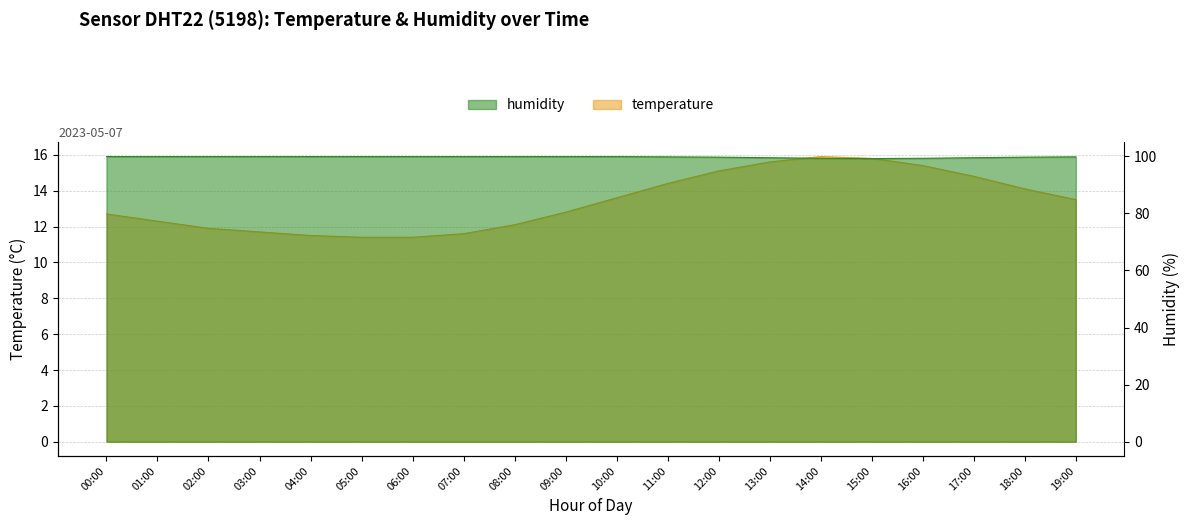

True or false: humidity has more than 0 points higher than both neighbors.

False